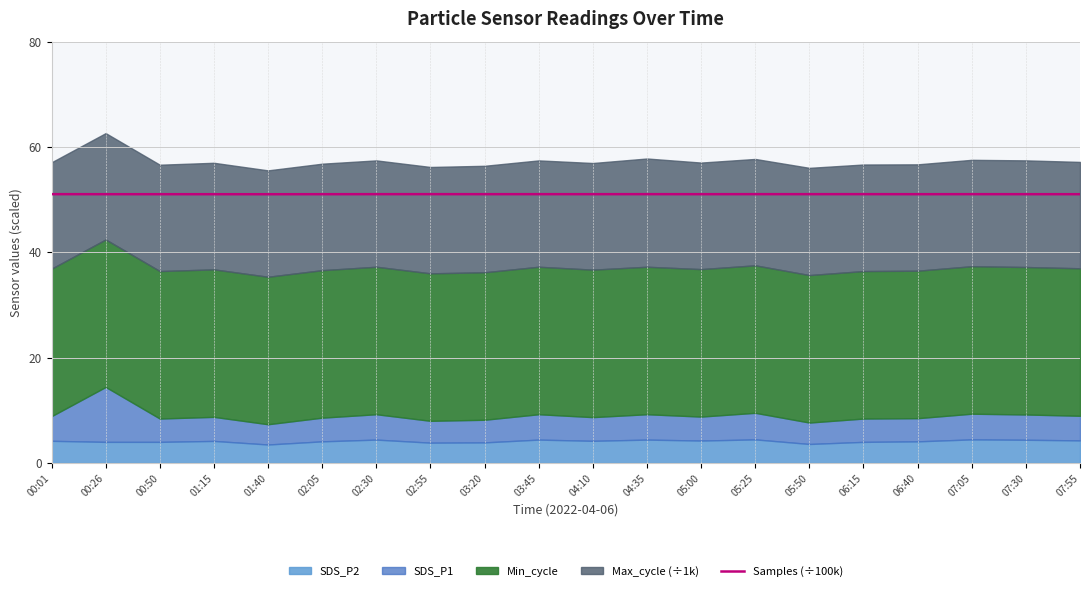

How many lines are shown in the chart?

1